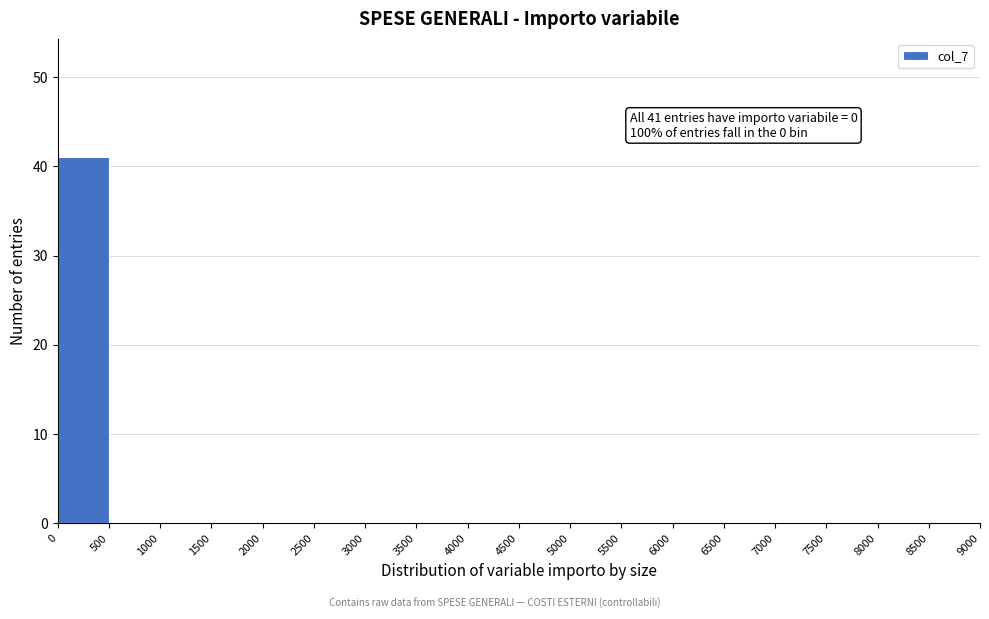

Over which range of the x-axis is the bar tallest?

0 to 500